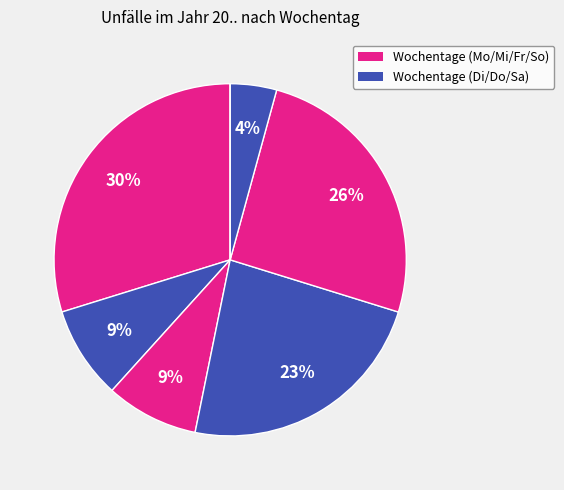

How many slices are in this pie chart?

7